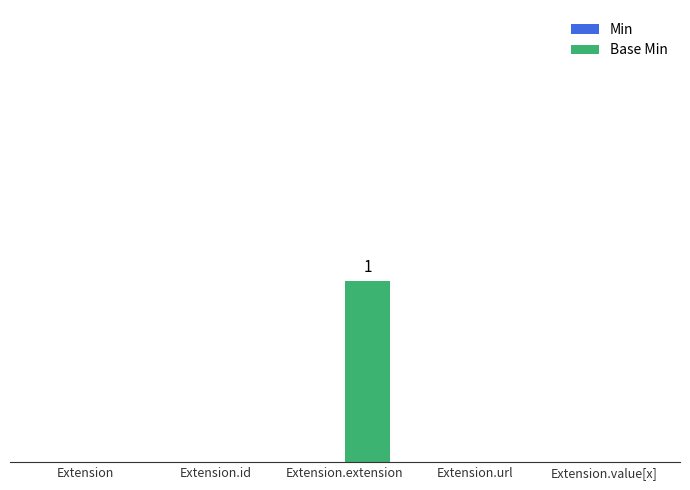

Are the bars horizontal?

No